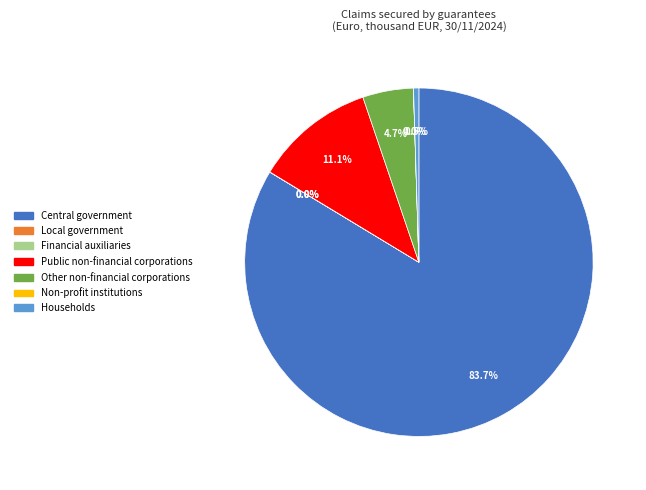

Which category has the biggest portion of the pie?

Central government